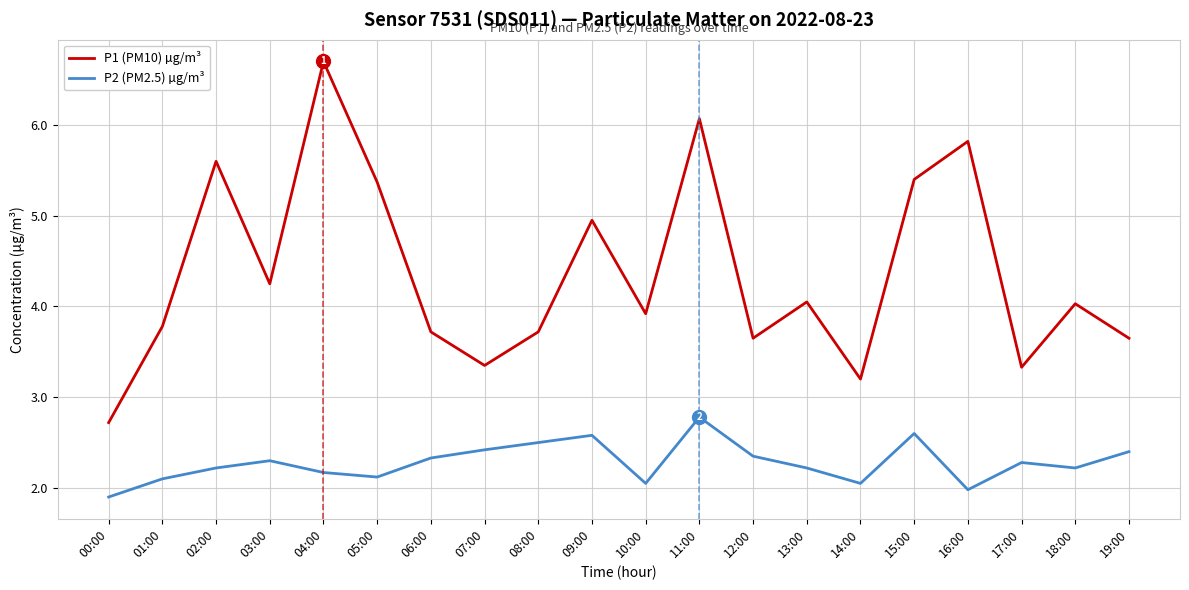

What position from the right is 09:00?

11